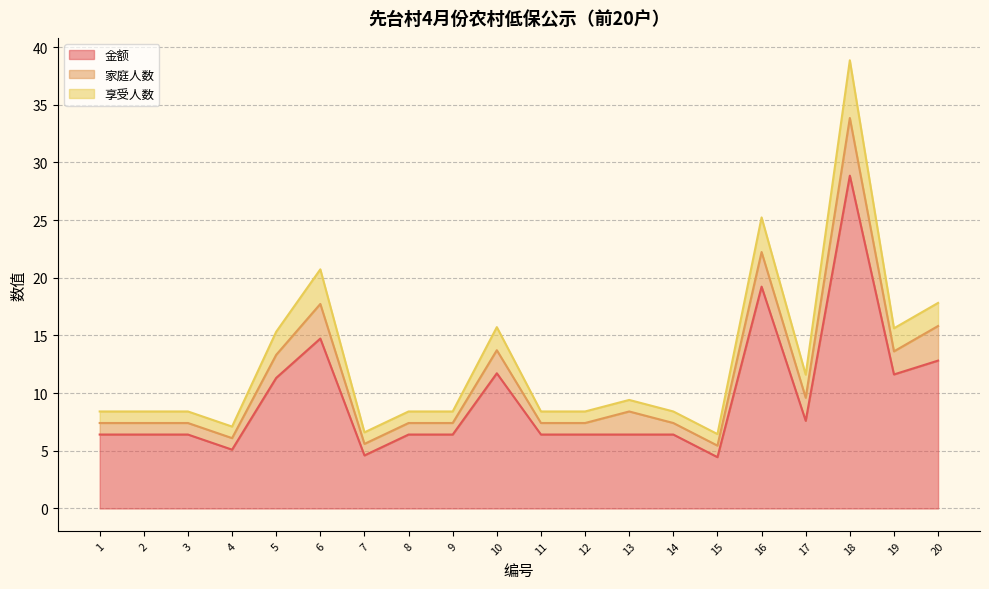

What is the sum of the 享受人数 values at 1 and 18?

47.3